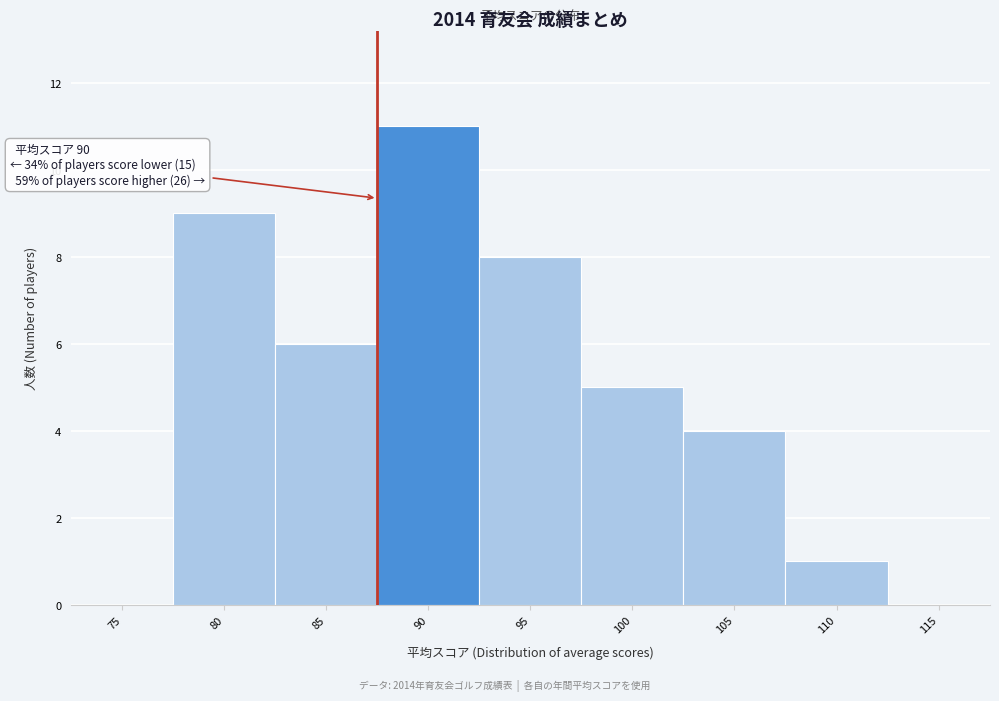

Reading right to left, what are all the values shown in this chart?

115=0	110=1	105=4	100=5	95=8	90=11	85=6	80=9	75=0